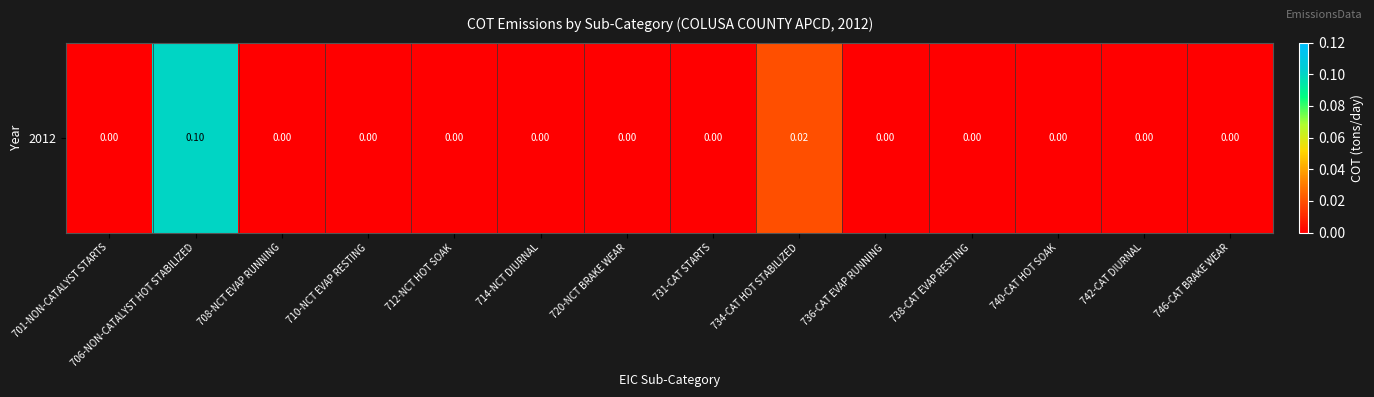

Reading left to right, extract all data points from this chart.

0.0	0.1	0.0	0.0	0.0	0.0	0.0	0.0	0.0	0.0	0.0	0.0	0.0	0.0